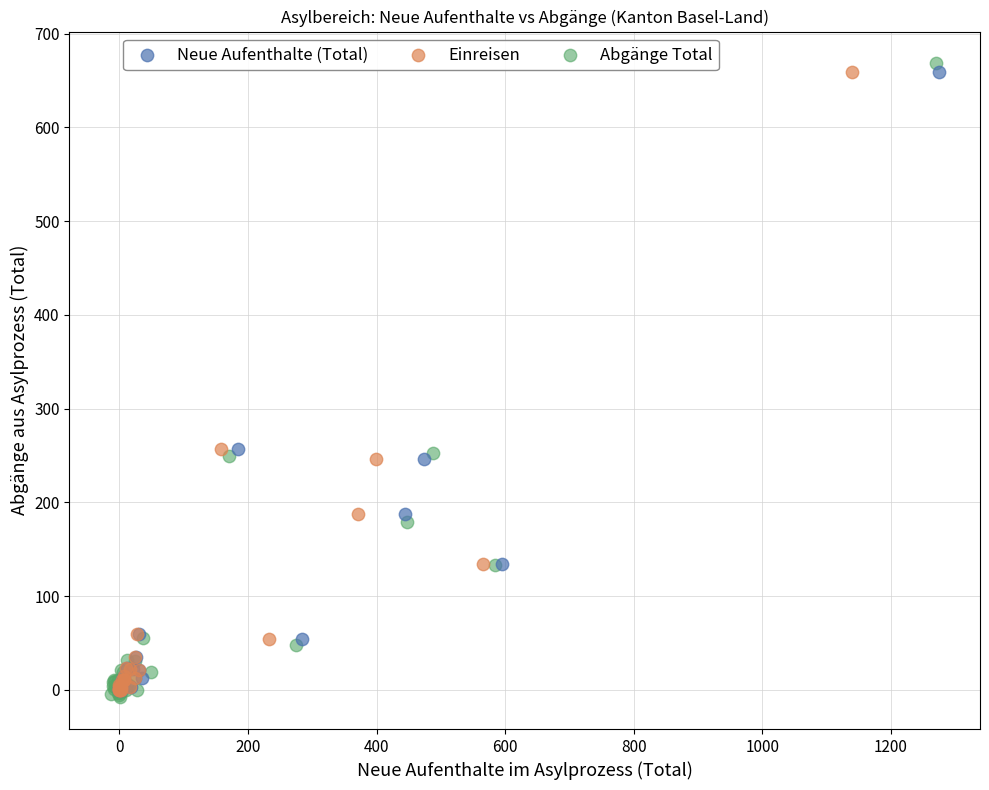

Which series contains the highest Y value?

Abgänge Total